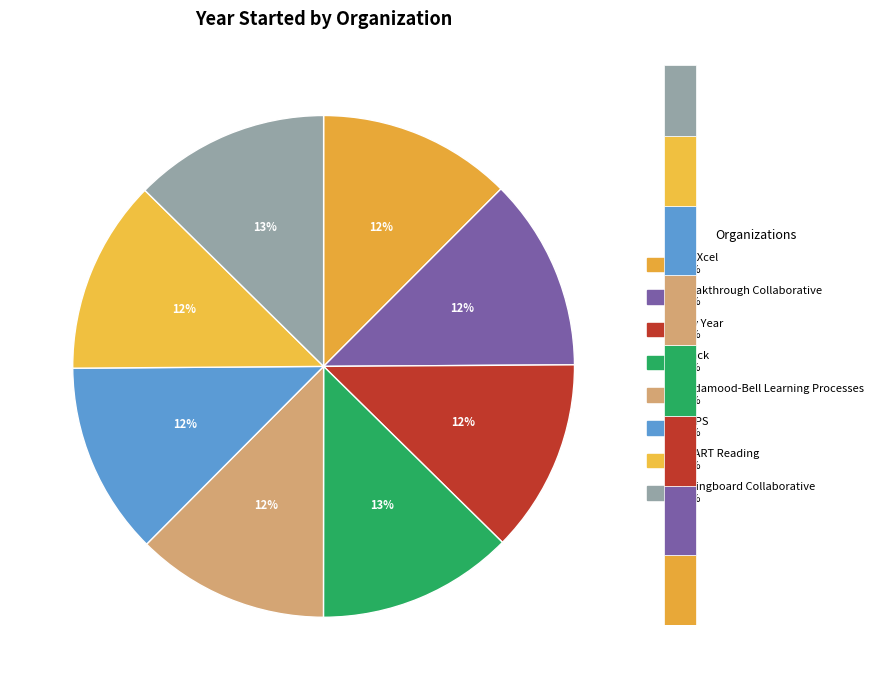

To the nearest percent, what is the average slice percentage?

12%